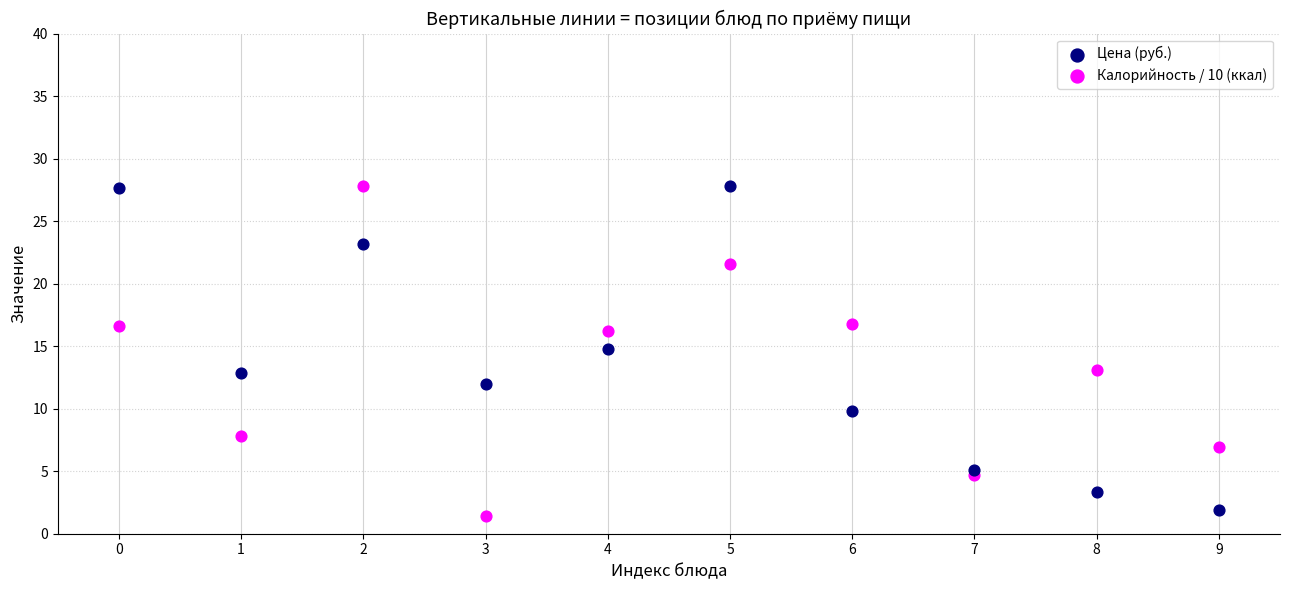

Which series contains the lowest Y value?

Калорийность / 10 (ккал)